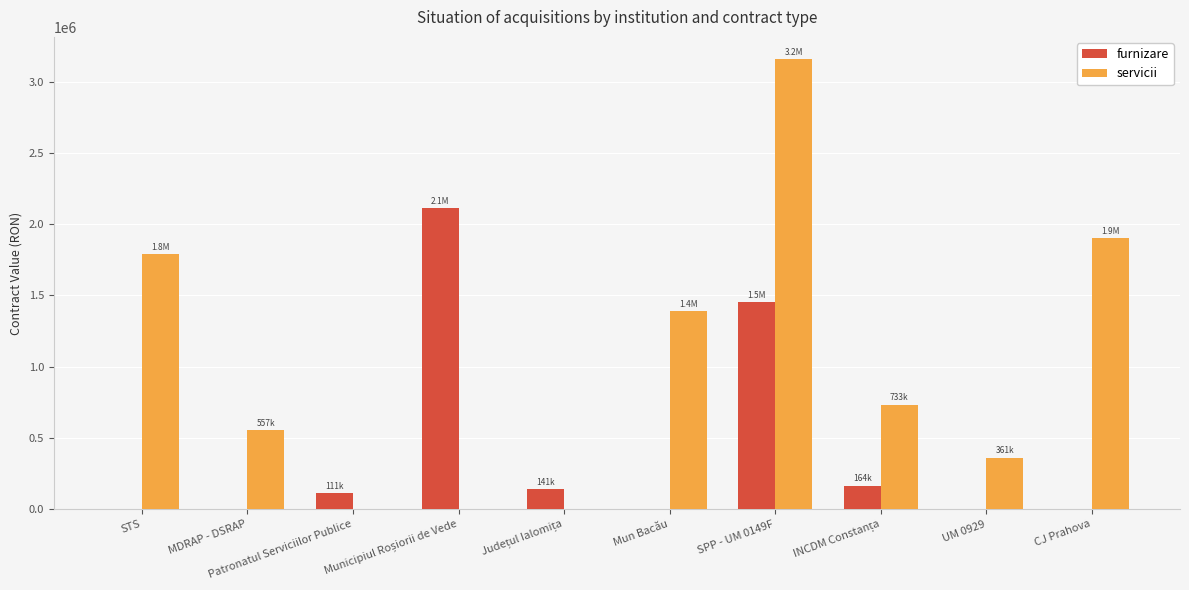

What is the maximum value for servicii?

3155327.0